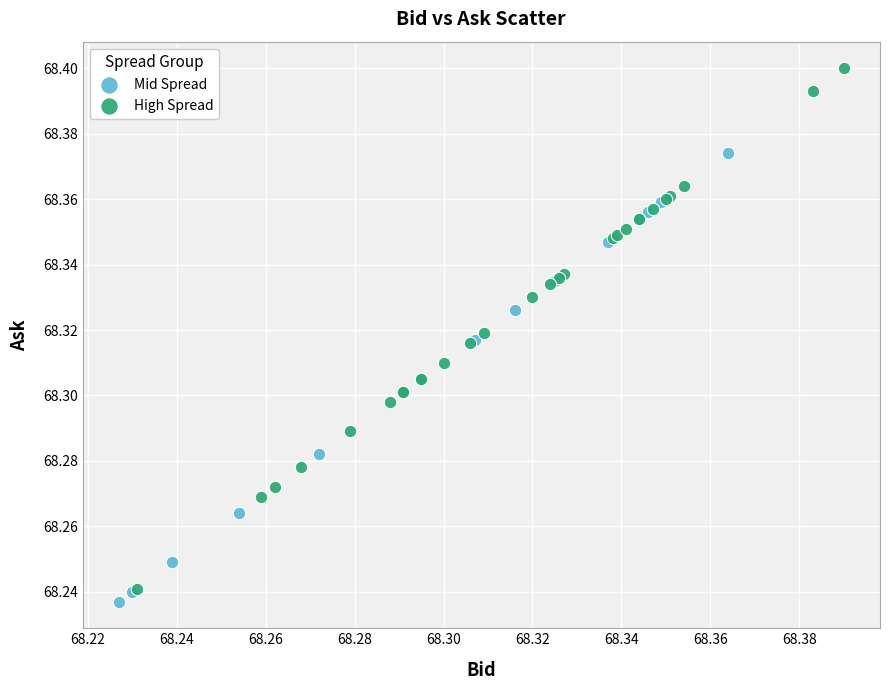

Which series has the largest Y range (max minus min)?

High Spread